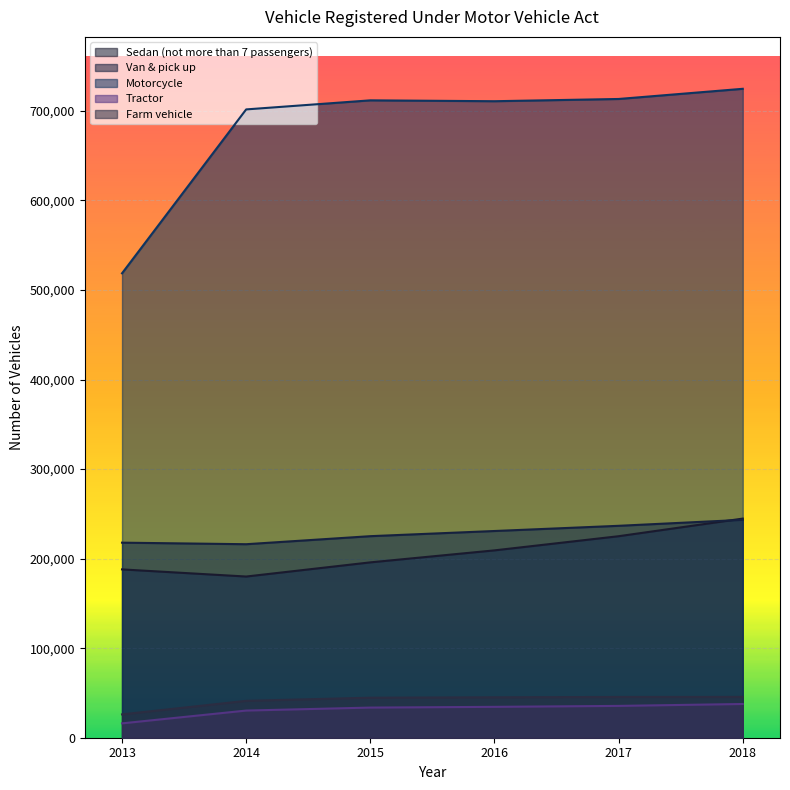

What is the total value across all series at 2017?

1256034